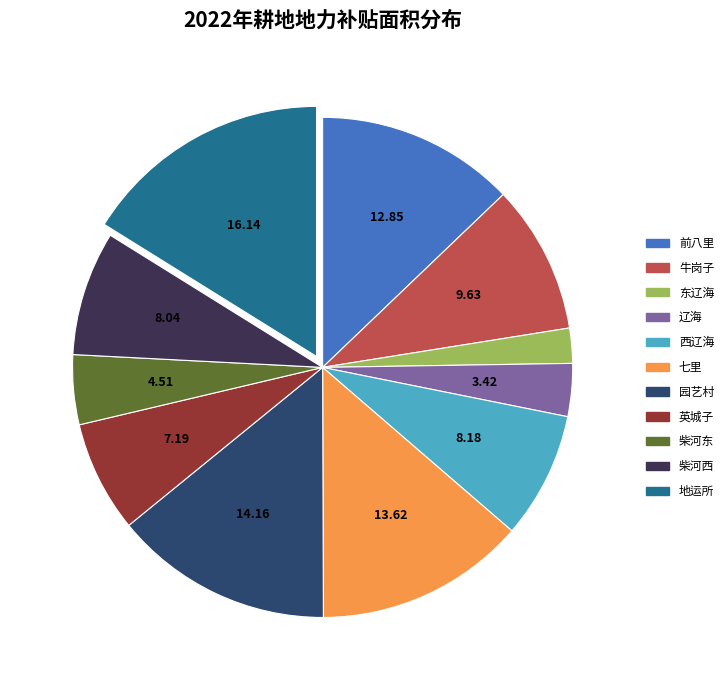

Is the sum of 英城子 and 七里 greater than half?

No